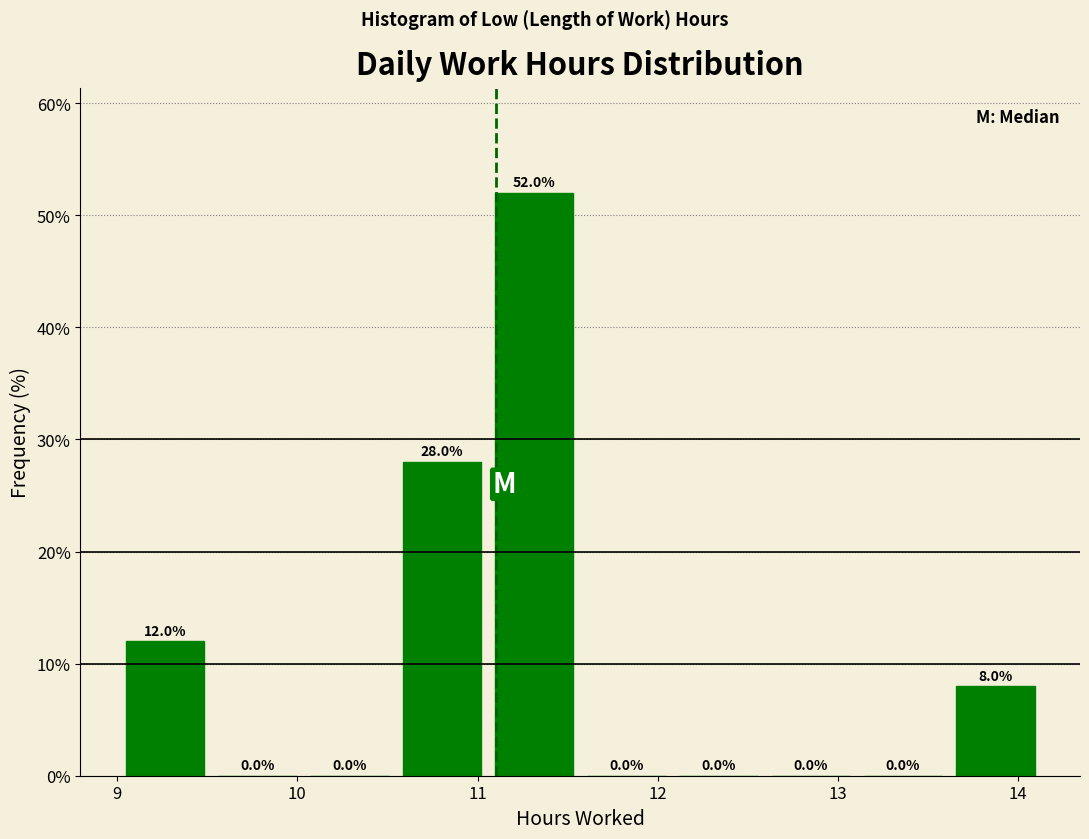

Which range on the x-axis has the tallest bar?

11.1 to 11.6